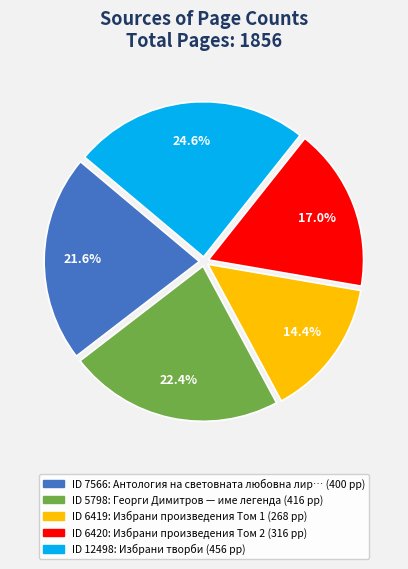

Is there a majority slice in this chart?

No